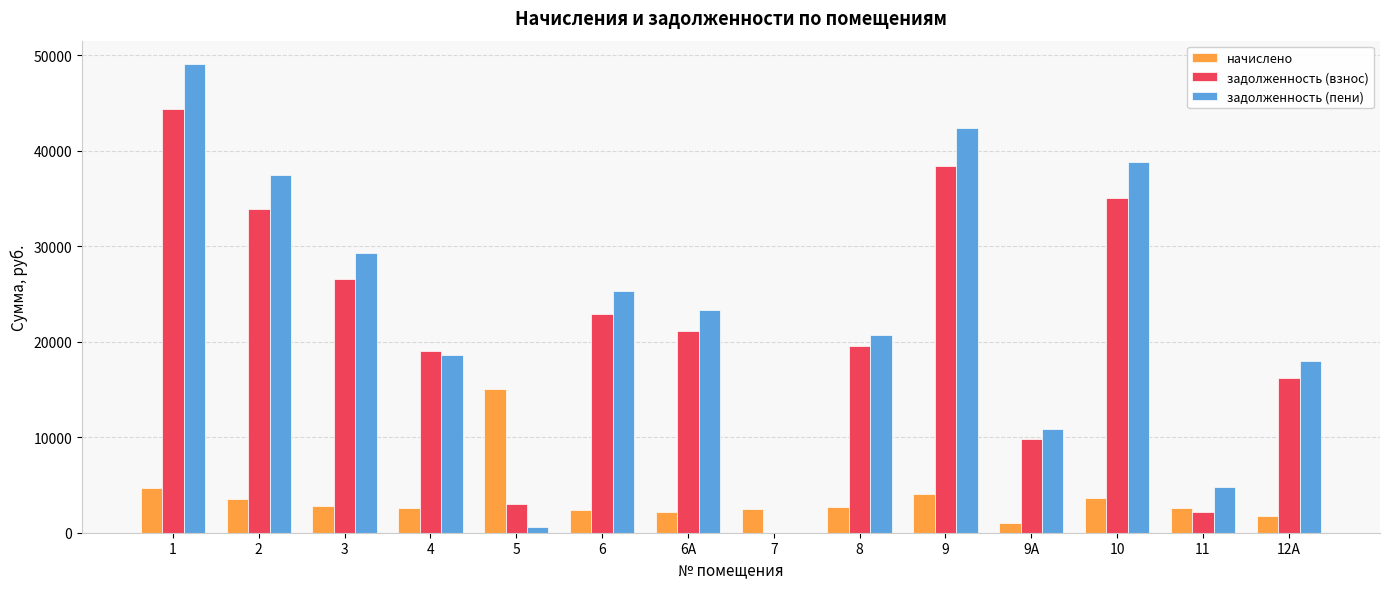

What is the average value of the задолженность (пени) series?

22789.4